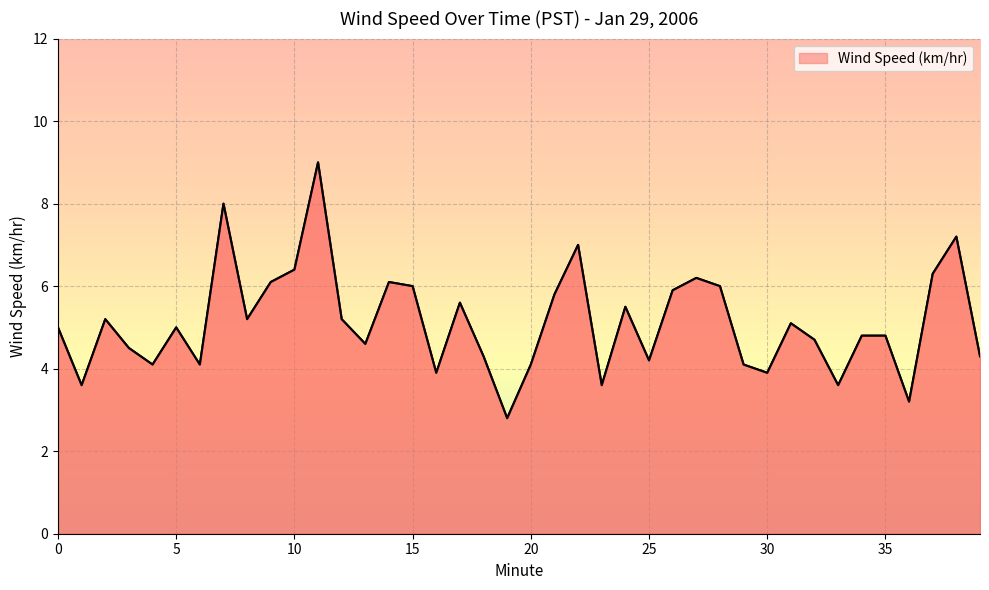

What is the maximum value shown in the chart?

9.0